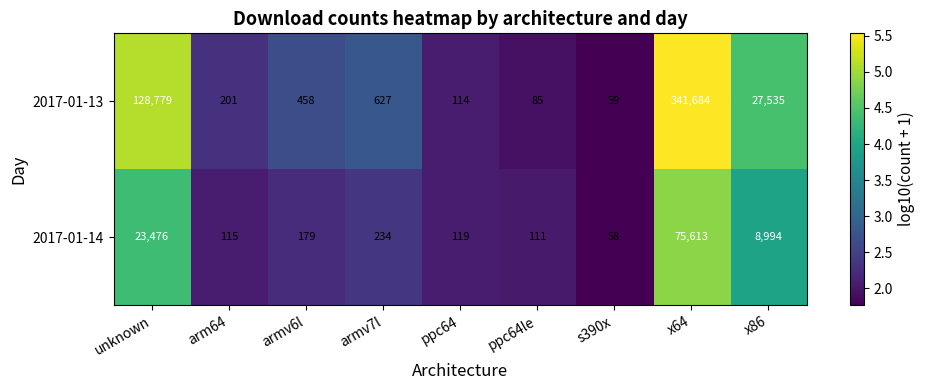

What is the total value across all series at s390x?

117